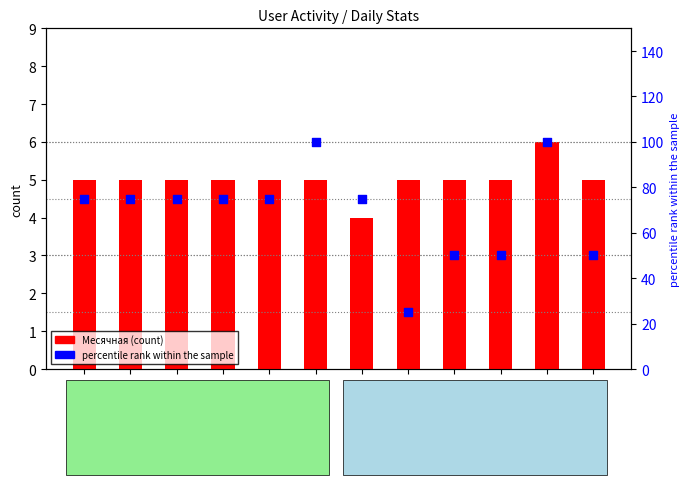

Which series contains the lowest Y value?

Месячная